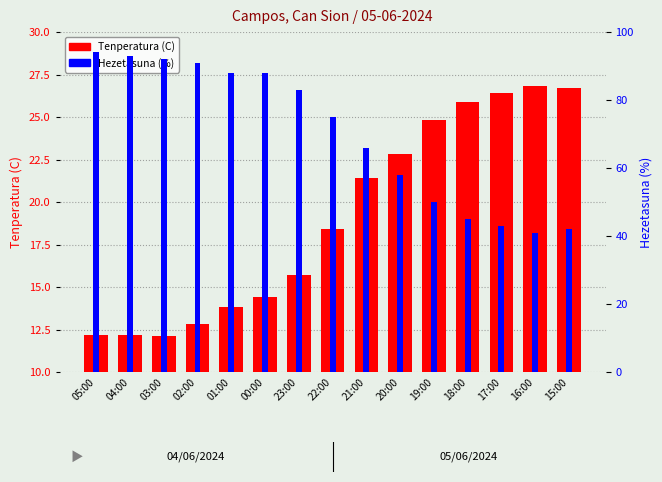

What is the lowest value of the Hezetasuna (%) series?

41.0